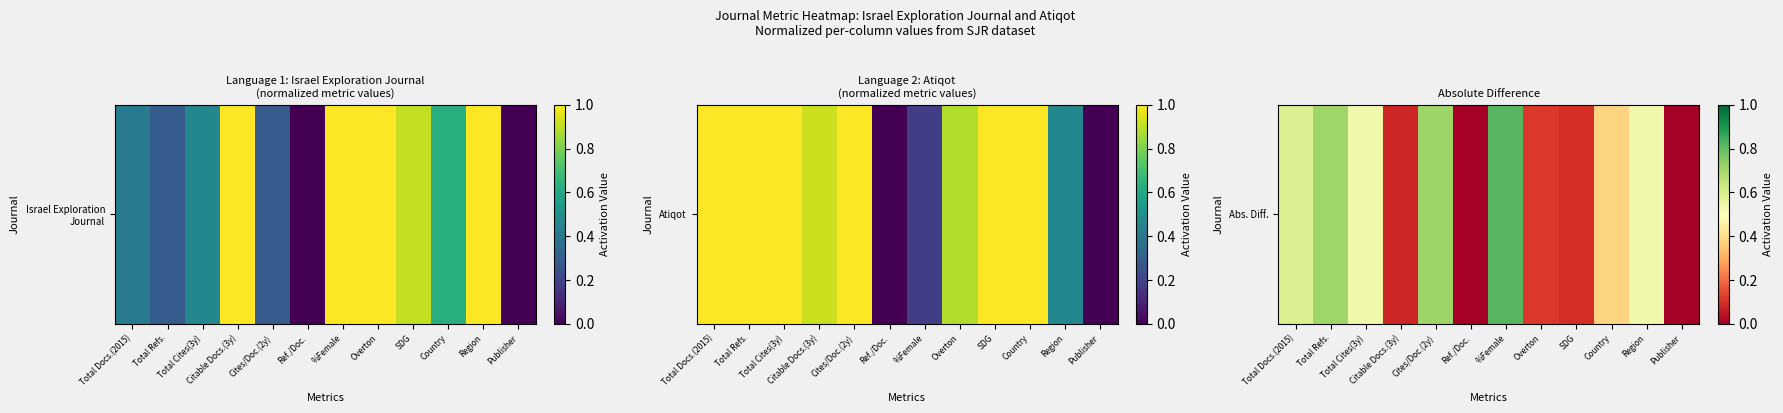

What is the difference between the values at Total Refs. and SDG?

0.6